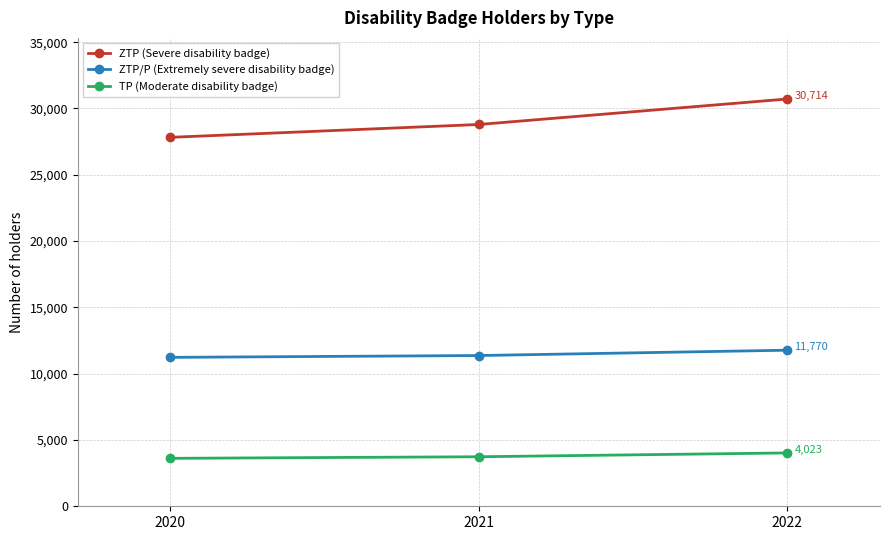

Which label corresponds to the largest value in the chart?

2022